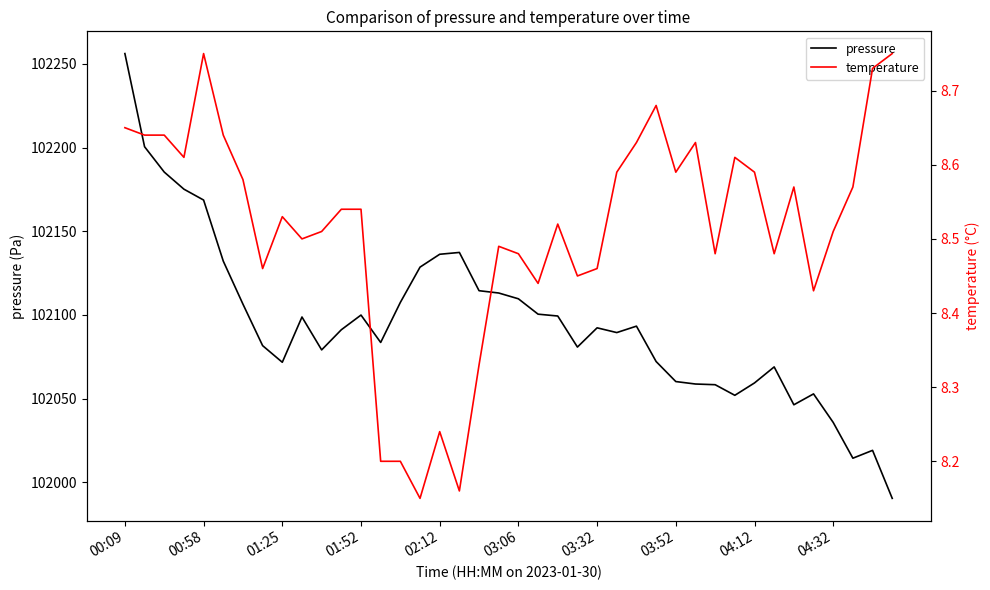

What is the total value across all series at 19?

102121.6